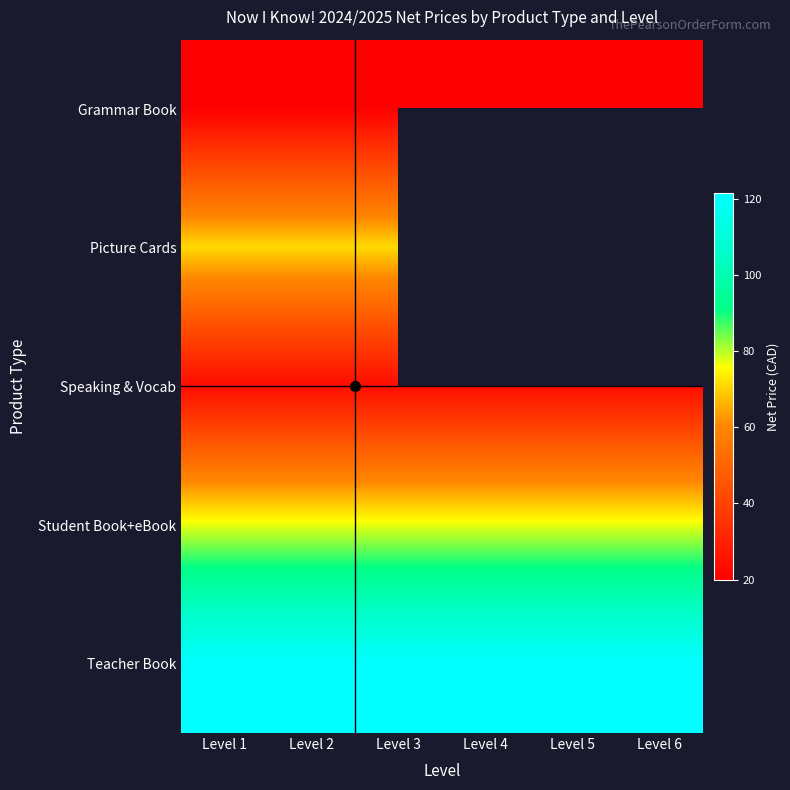

Which series has the largest total across all categories?

Teacher Book